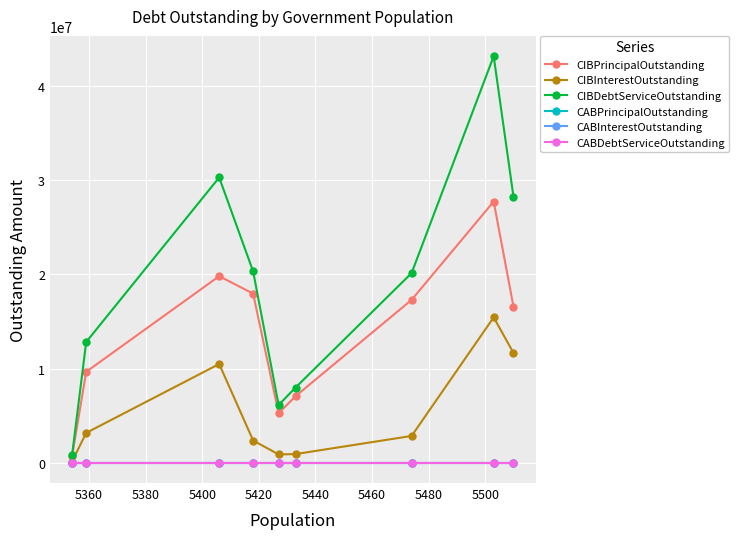

Which series has the widest spread of values?

CIBDebtServiceOutstanding